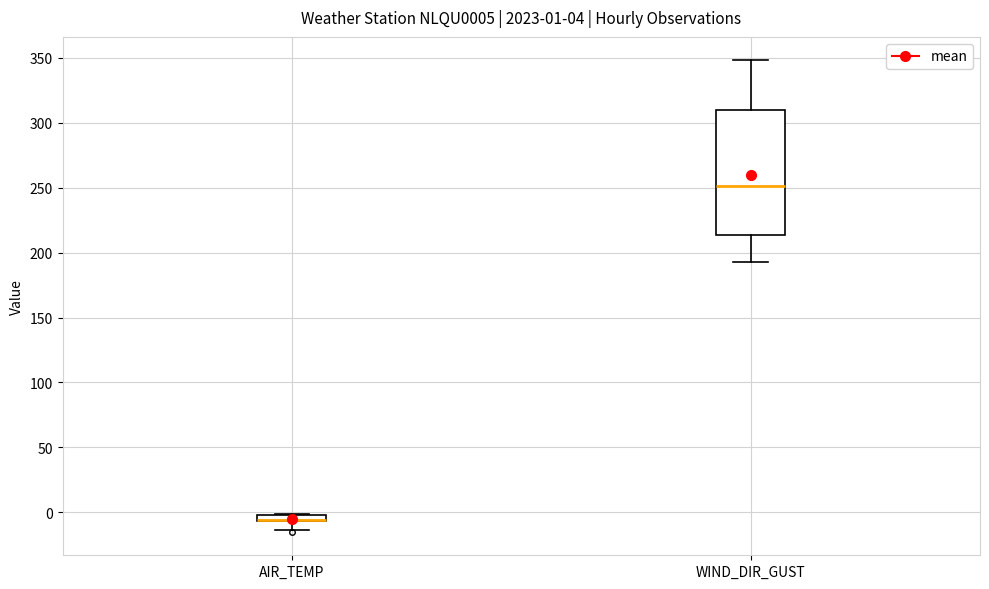

Which box is the tallest, from its lower edge to its upper edge?

WIND_DIR_GUST